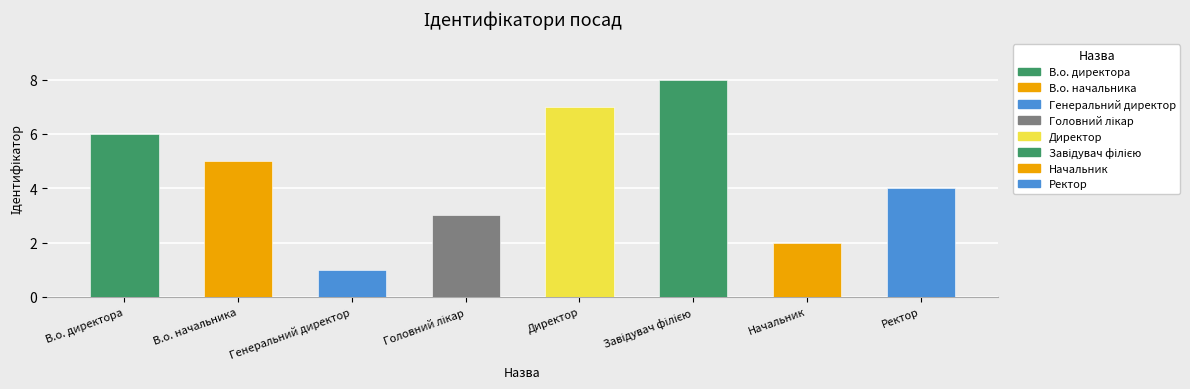

Rank the categories by value from highest to lowest.

Завідувач філією, Директор, В.о. директора, В.о. начальника, Ректор, Головний лікар, Начальник, Генеральний директор